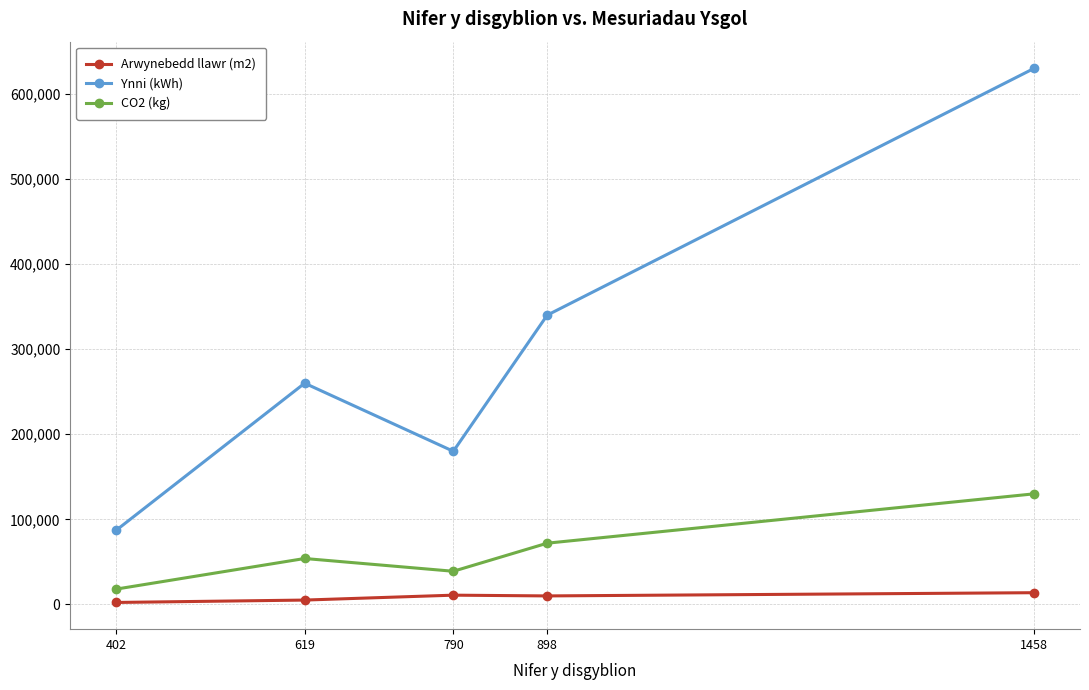

Is it true that Ynni (kWh) equals 260000 at 619?

True